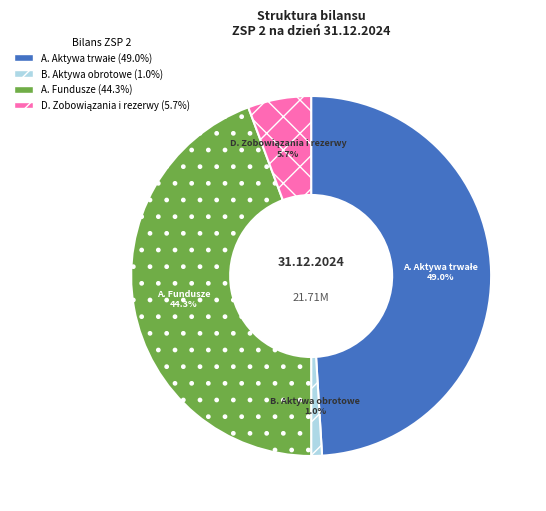

Do A. Fundusze and B. Aktywa obrotowe together represent more than half of the pie?

No